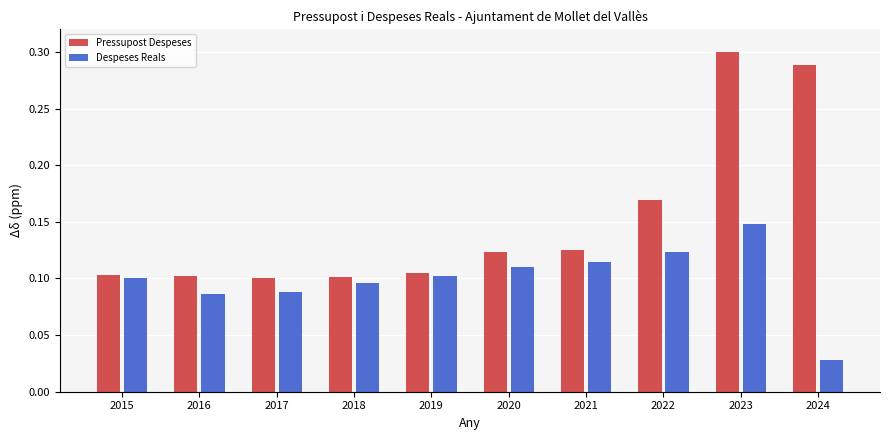

Which series changed the most between 2018 and 2023?

Pressupost Despeses